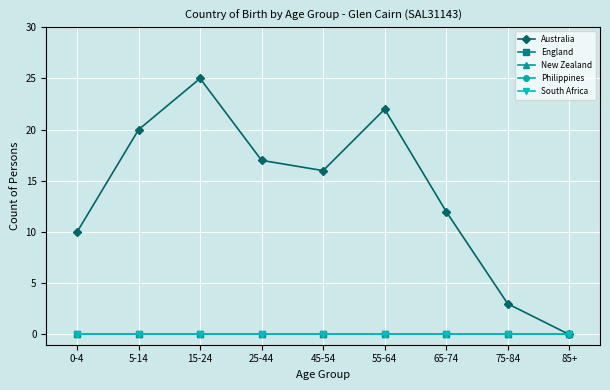

Is this an area chart (filled region under the line)?

No